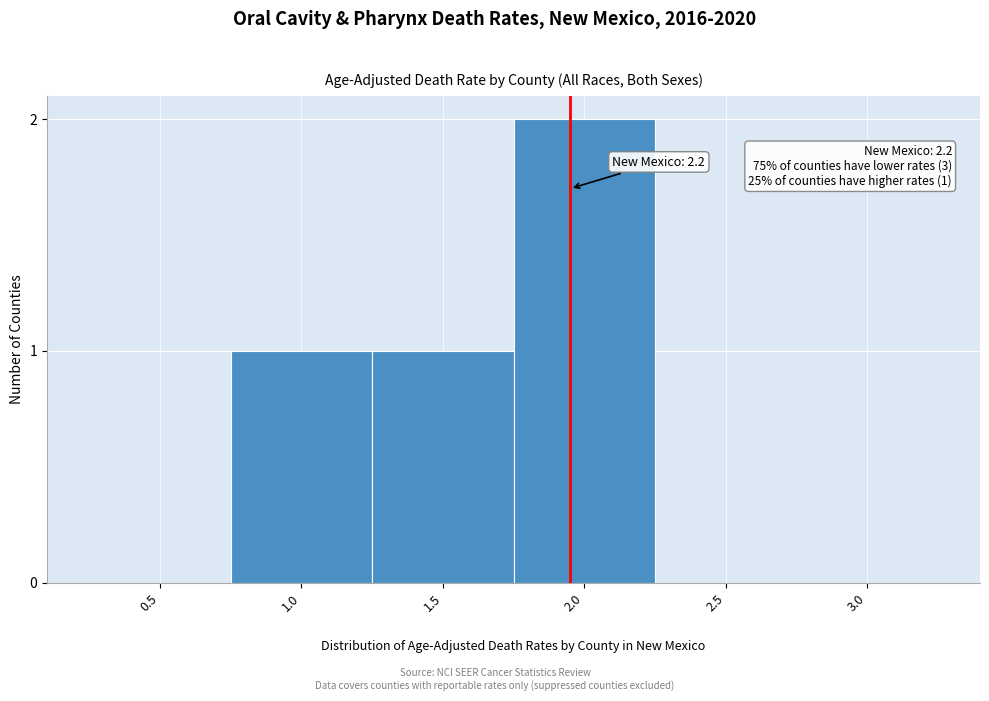

Reading left to right, what are all the values shown in this chart?

0.5=0	1.0=1	1.5=1	2.0=2	2.5=0	3.0=0